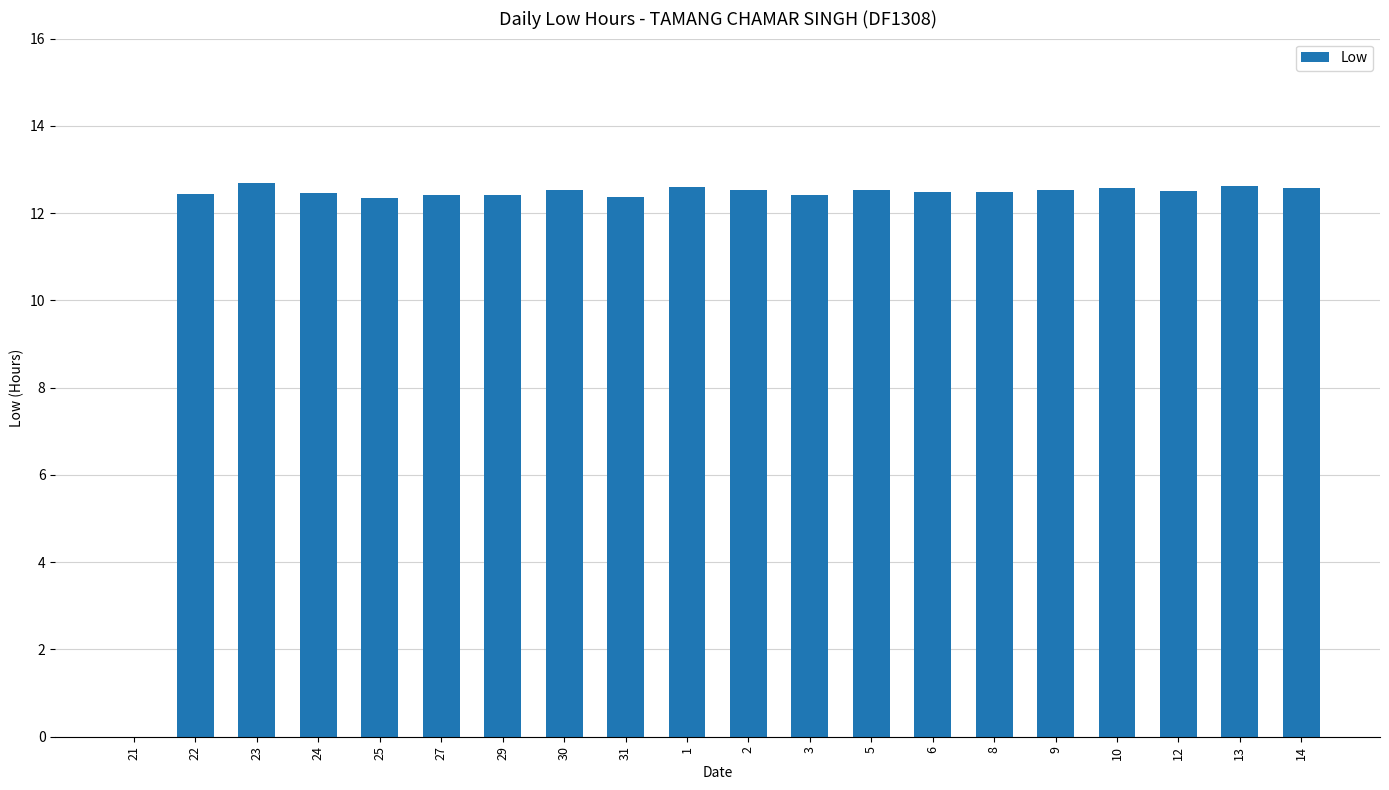

Where is the data nearest to the value 6?

21